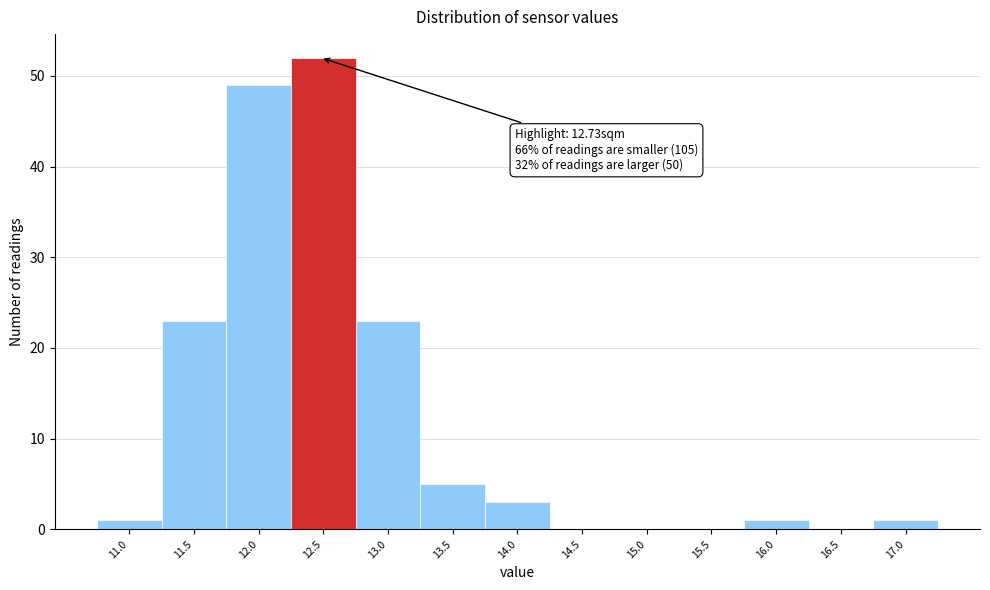

Reading left to right, extract all data points from this chart.

11.0=1	11.5=23	12.0=49	12.5=52	13.0=23	13.5=5	14.0=3	14.5=0	15.0=0	15.5=0	16.0=1	16.5=0	17.0=1